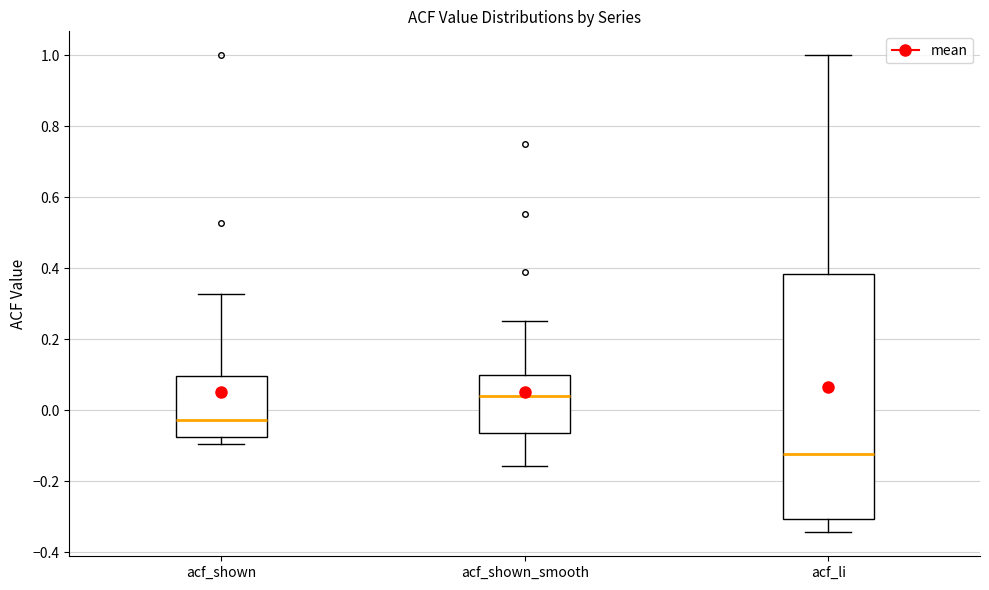

Reading left to right, transcribe this box plot: for each box, give where its median line is, the range the box spans, and where its two whiskers end, as read against the y-axis. The values are not printed on the chart, so give them approximately, as read against the axis.

acf_shown: median -0.02, box -0.08 to 0.10, whiskers -0.10 to 0.32
acf_shown_smooth: median 0.04, box -0.06 to 0.10, whiskers -0.16 to 0.26
acf_li: median -0.12, box -0.30 to 0.38, whiskers -0.34 to 1.00